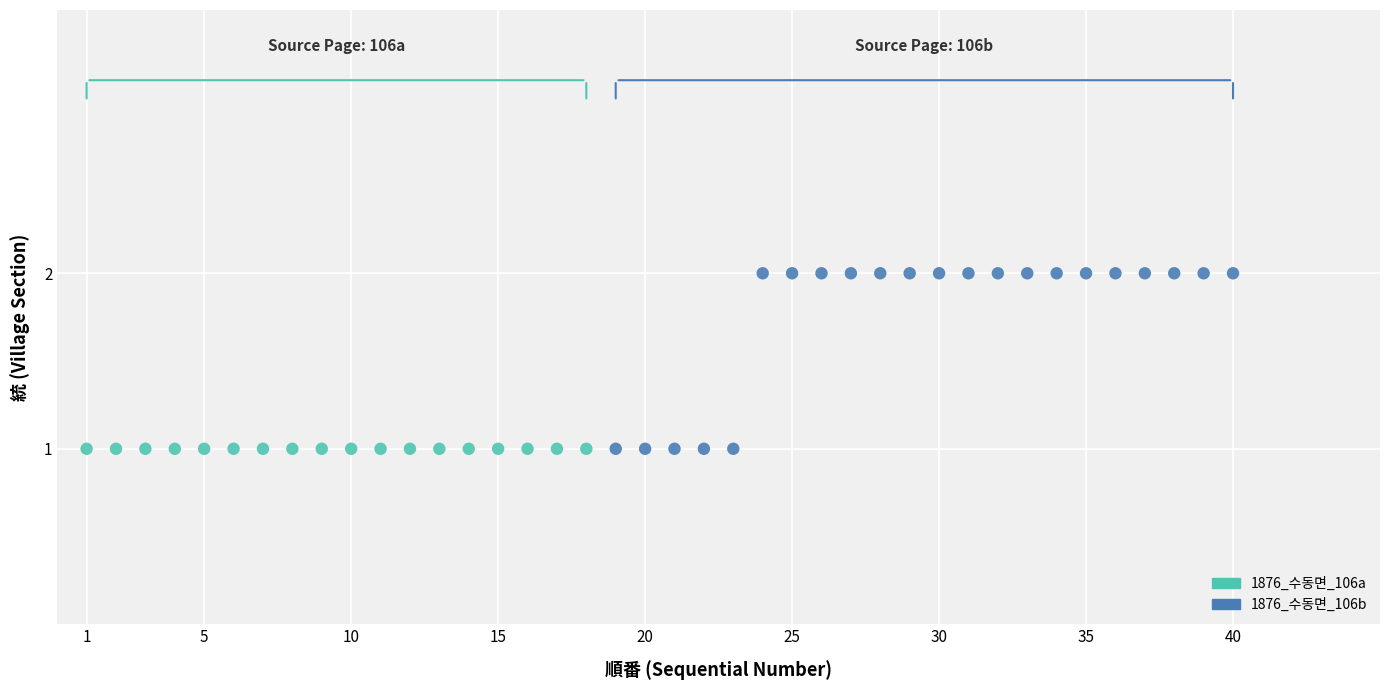

Which series contains the highest Y value?

1876_수동면_106b